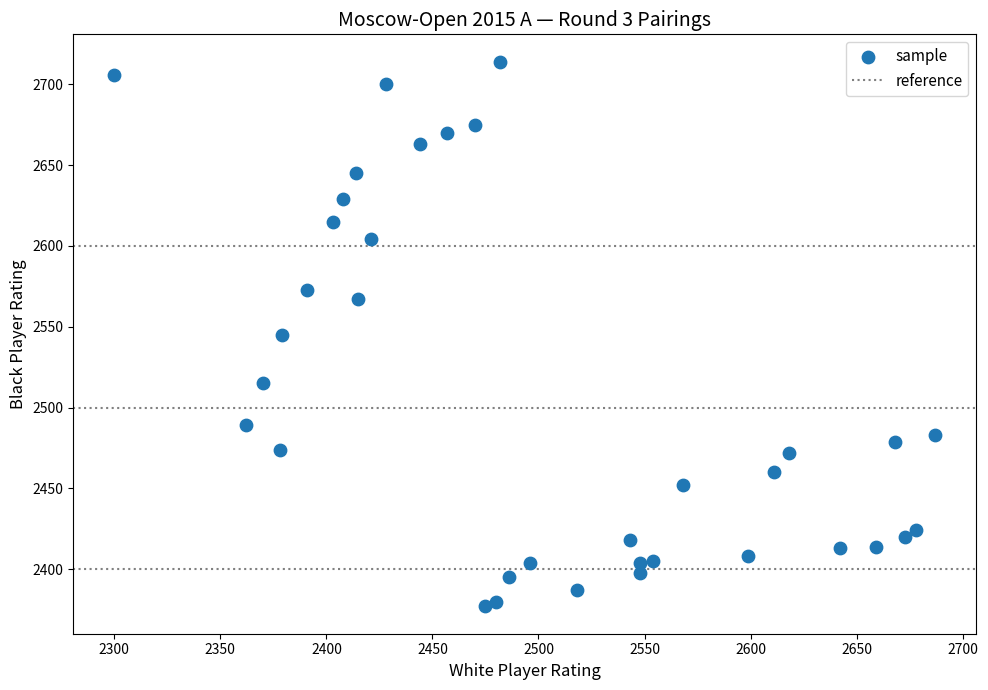

What is the range of Y values (max minus min)?

337